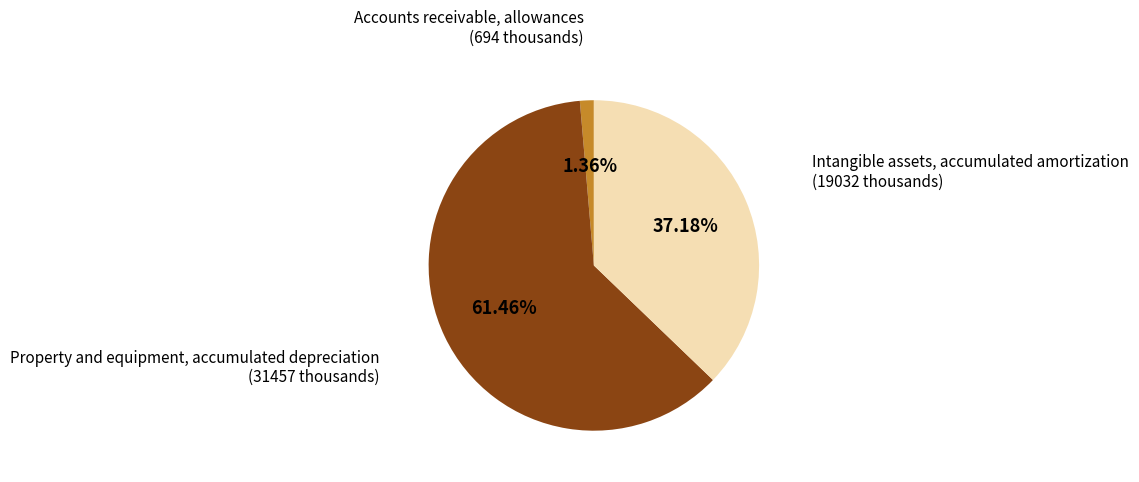

How many segments does this pie chart have?

3